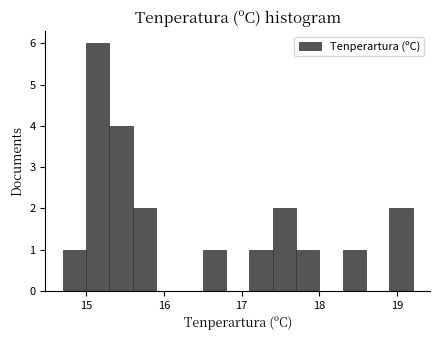

Around what value on the x-axis is the tallest bar? Give the approximate position of its centre, as read against the axis.

15.2